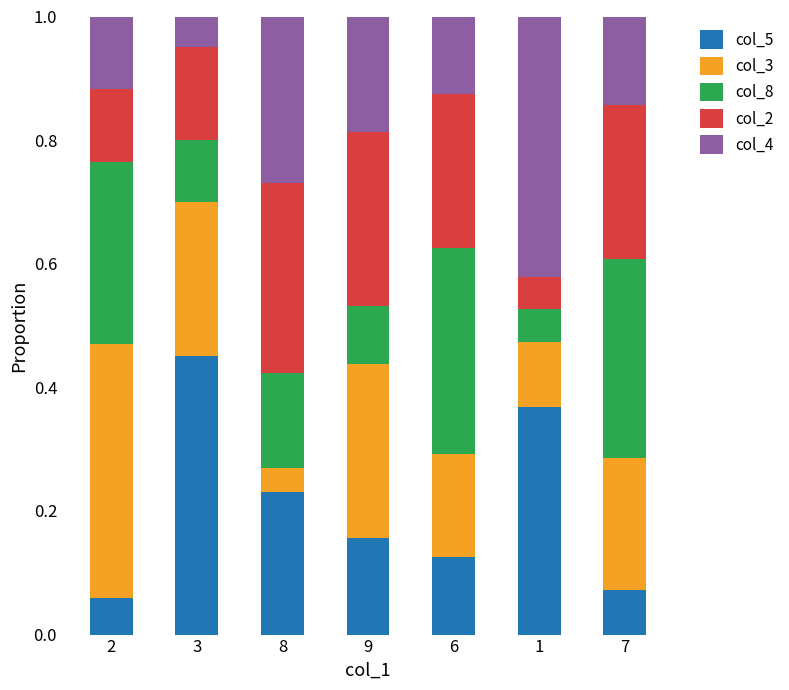

What is the total value across all series at 7?

1.0